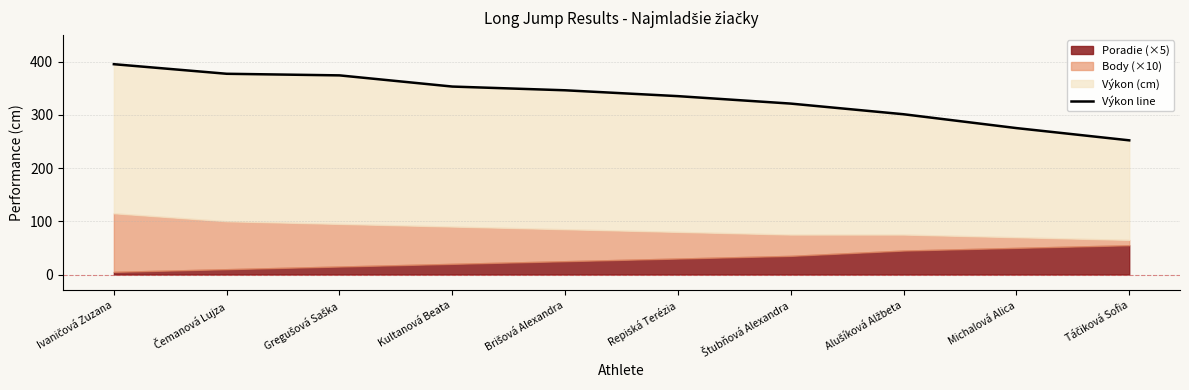

What is the label of the 3rd point from the right?

Alušíková Alžbeta